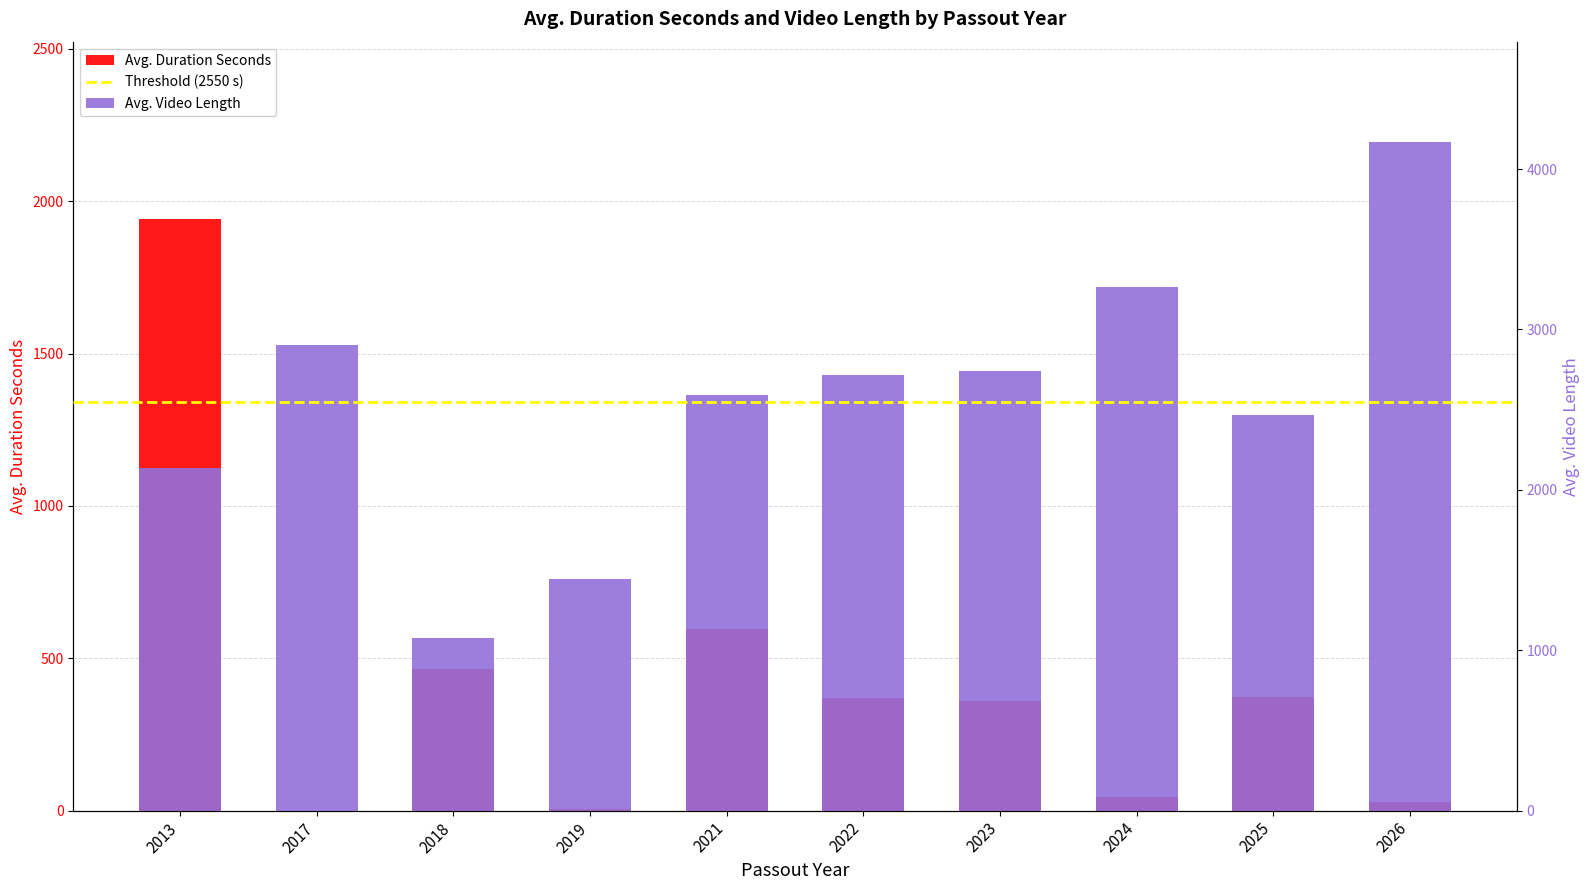

What is the difference between the Avg. Video Length values at 2022 and 2017?

187